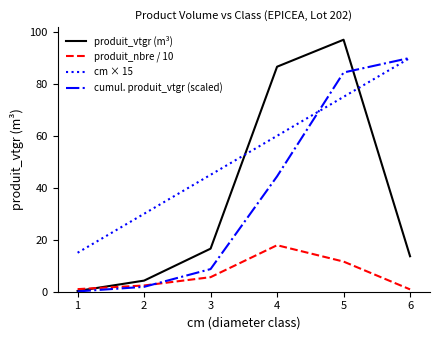

True or false: cumul. produit_vtgr (scaled) has more than 0 points higher than both neighbors.

False